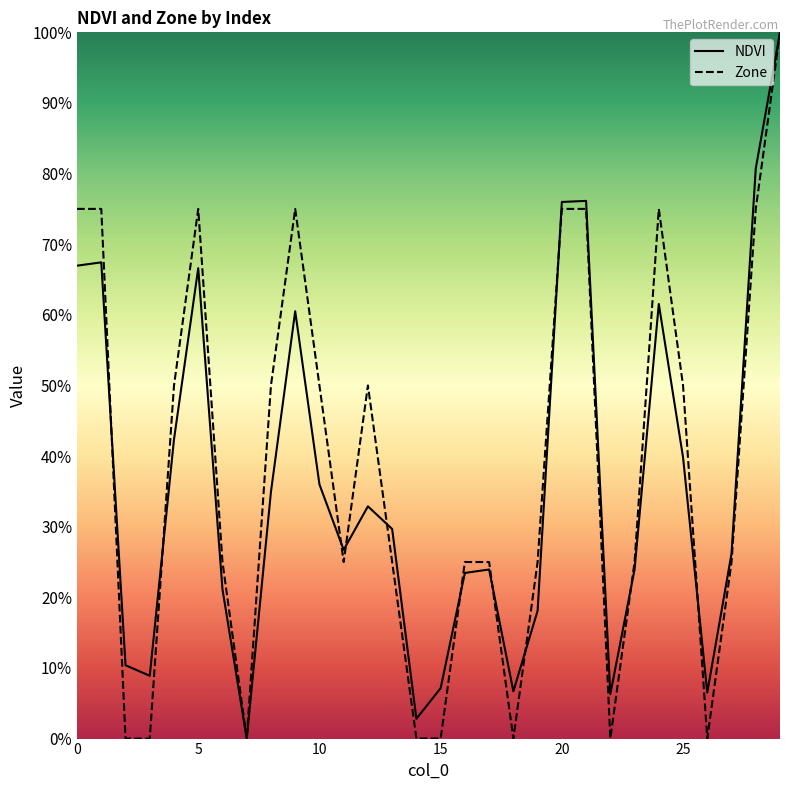

Which series changed the most between 22 and 27?

Zone